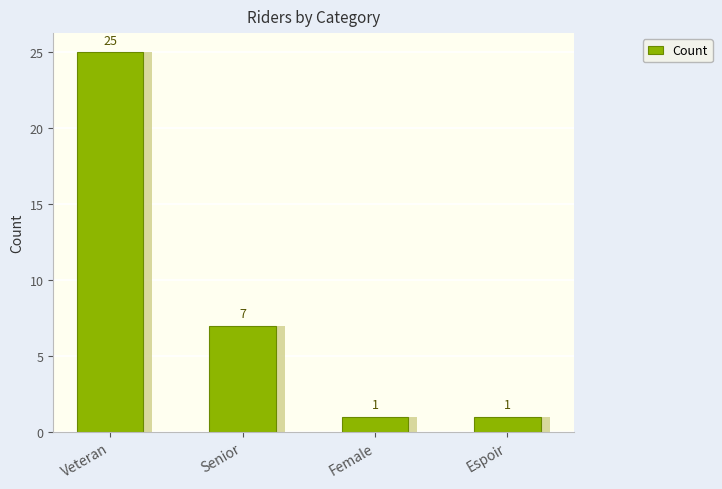

What is the label of the 3rd bar from the right?

Senior